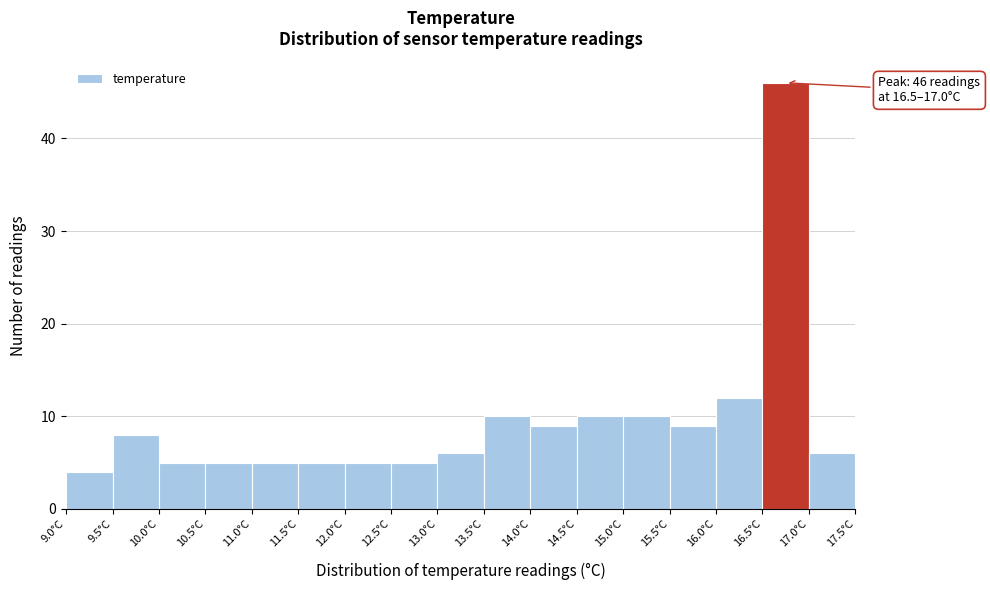

Which range on the x-axis has the tallest bar?

16.5 to 17.0